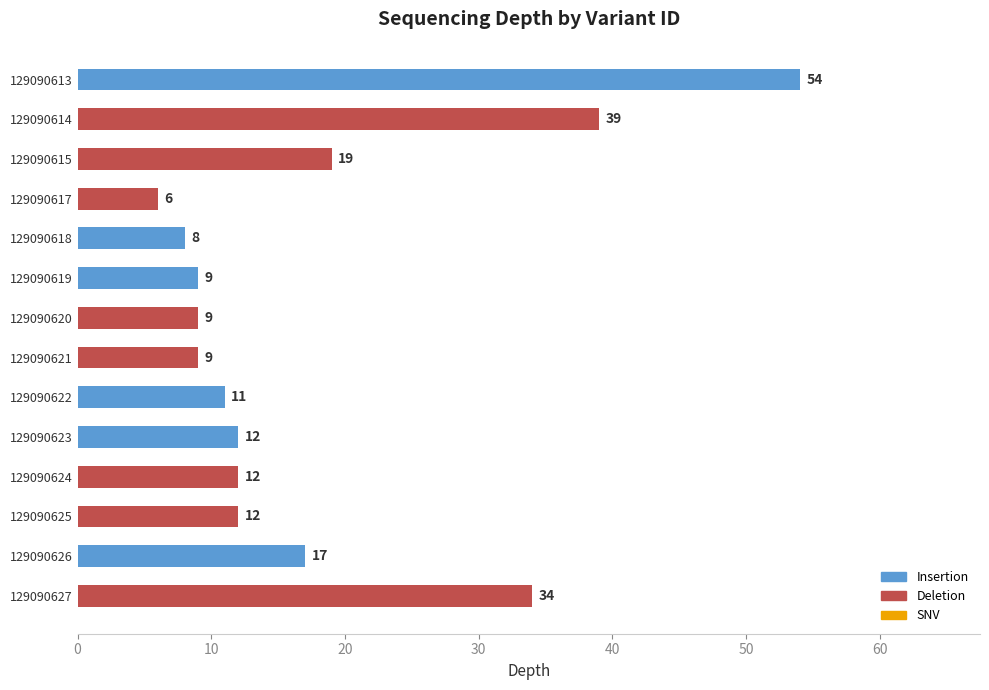

What is the ratio of the value at 129090623 to the value at 129090621?

1.3